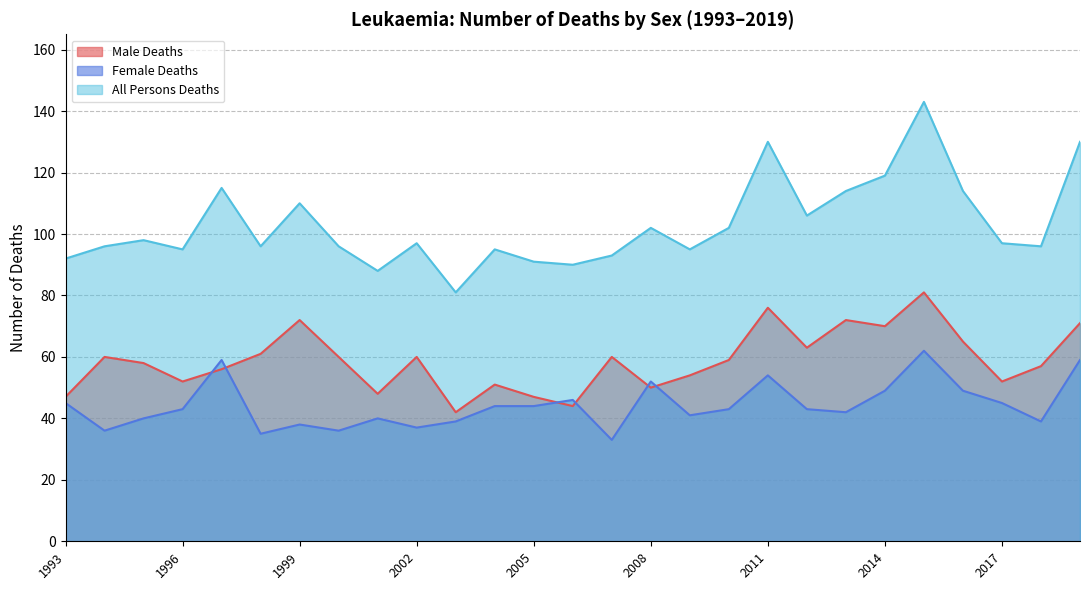

The value of Female Deaths at 2003 is 24. True or false?

False